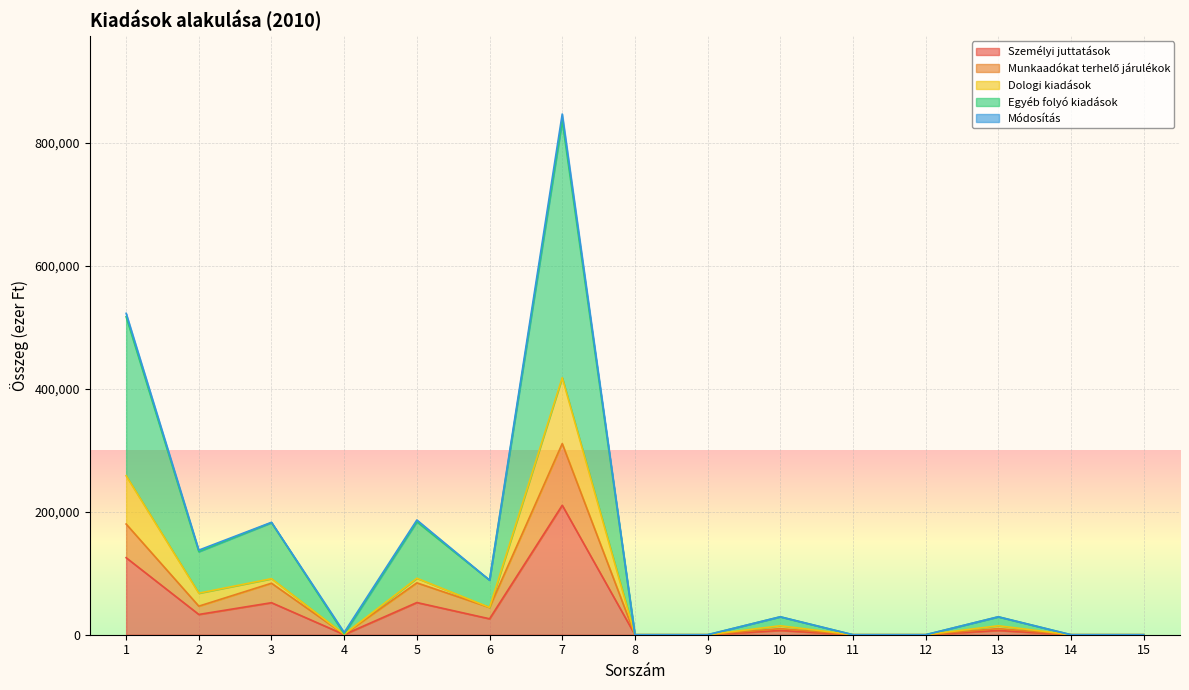

How many intersections are there between Munkaadókat terhelő járulékok and Módosítás?

2